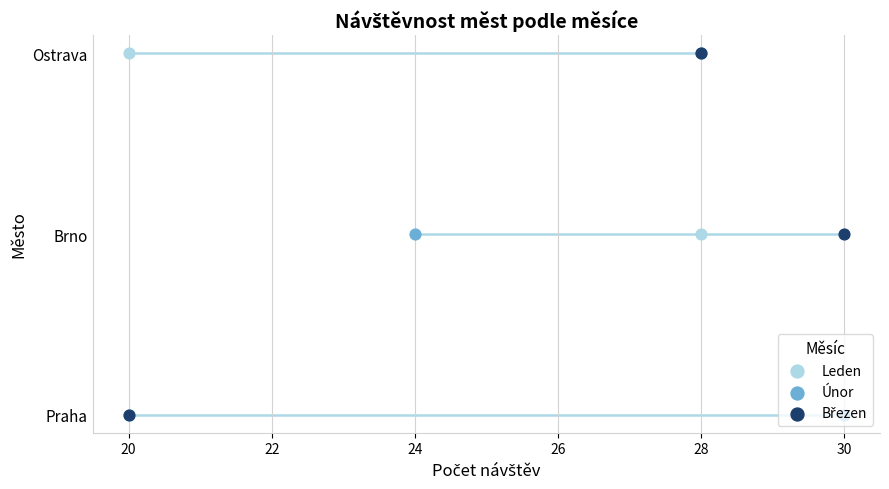

Which series has the widest spread of Y values?

Leden